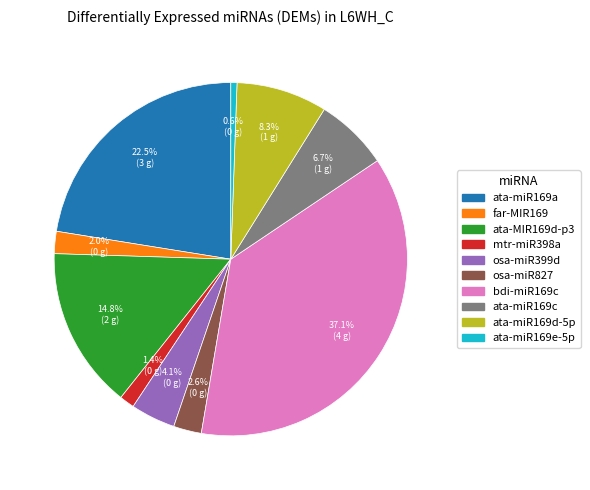

Is there any slice that represents more than half of the pie?

No